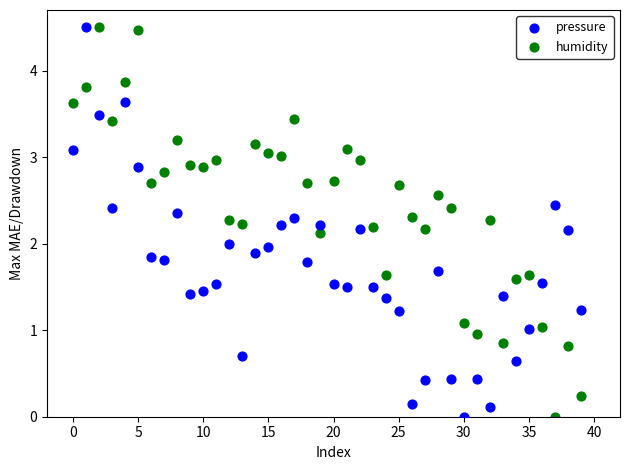

What are all the series names shown in the legend?

pressure, humidity